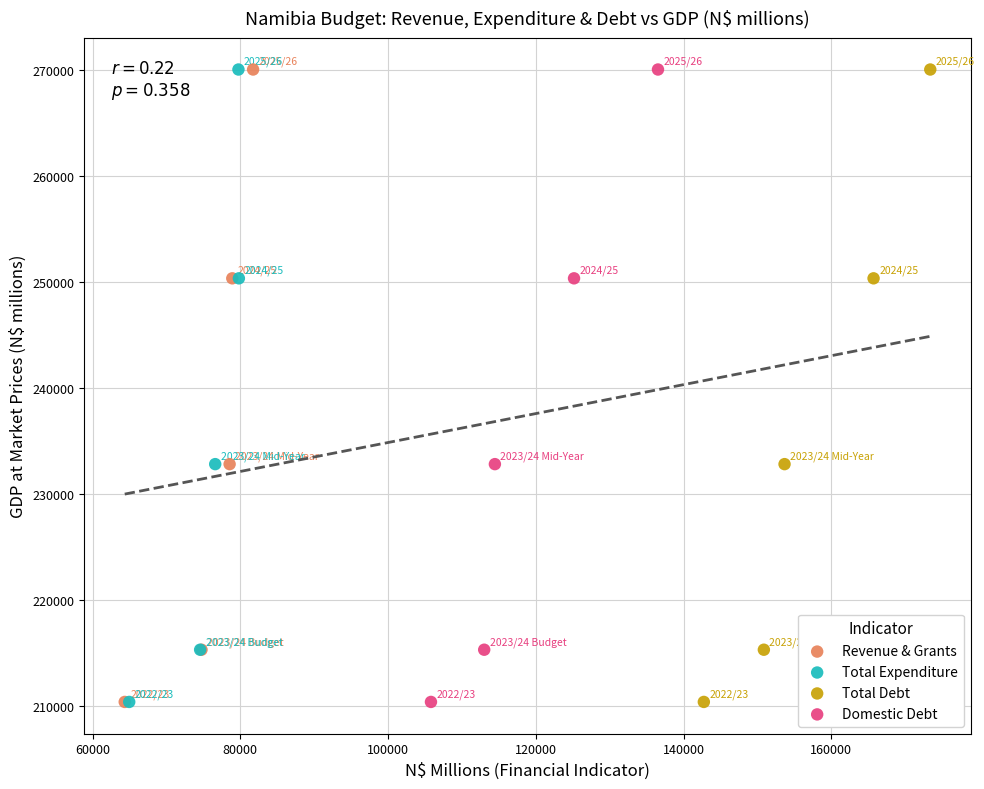

What are all the series names shown in the legend?

Revenue & Grants, Total Expenditure, Total Debt, Domestic Debt